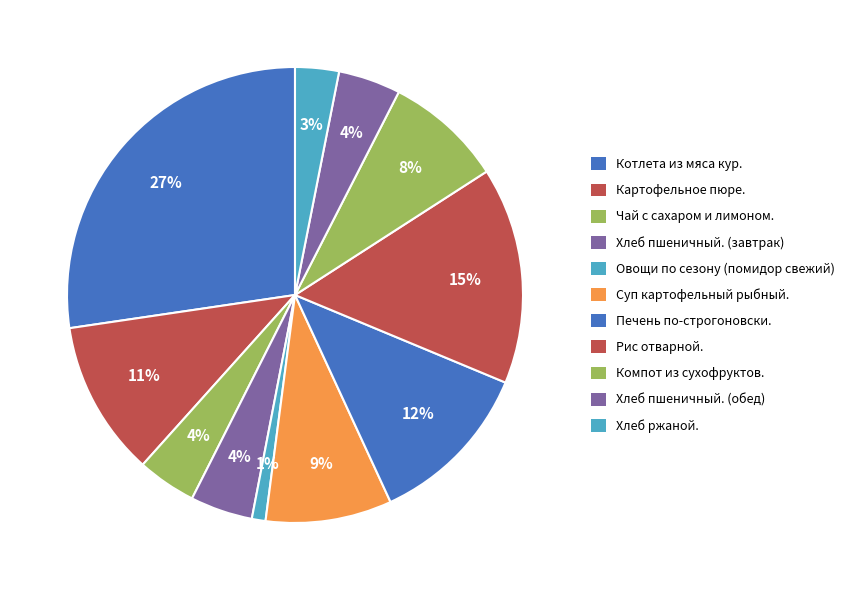

Does any single category account for the majority?

No